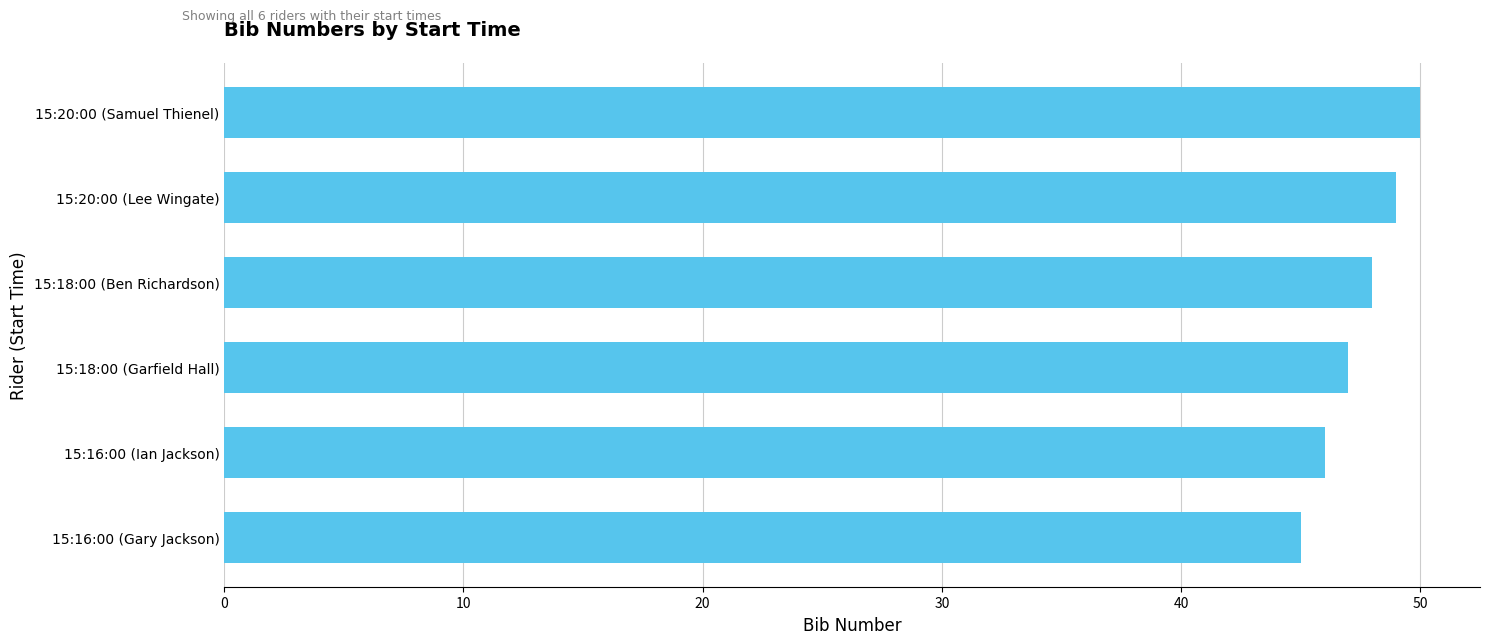

Reading top to bottom, extract all data points from this chart.

50	49	48	47	46	45